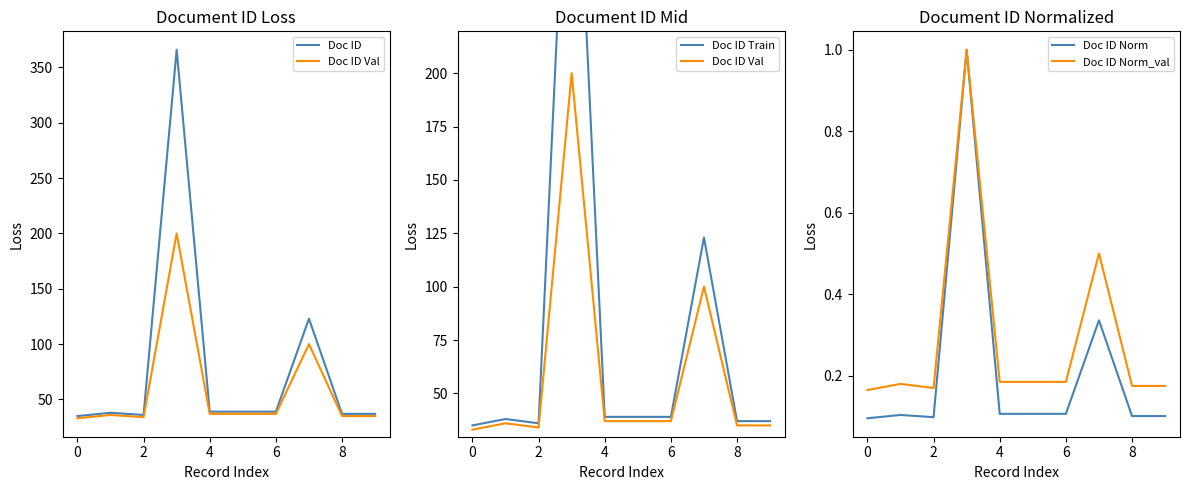

What is the value of the Doc ID Norm point at the 2nd from the left?

0.1